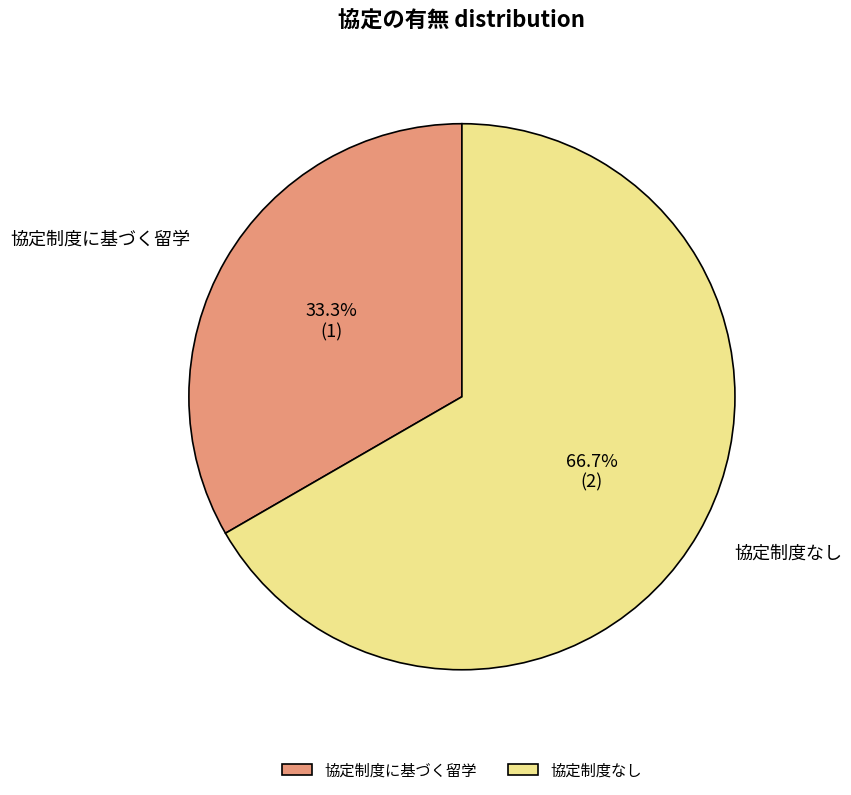

Approximately how many times larger is the value at 協定制度に基づく留学 compared to 協定制度なし?

0.5